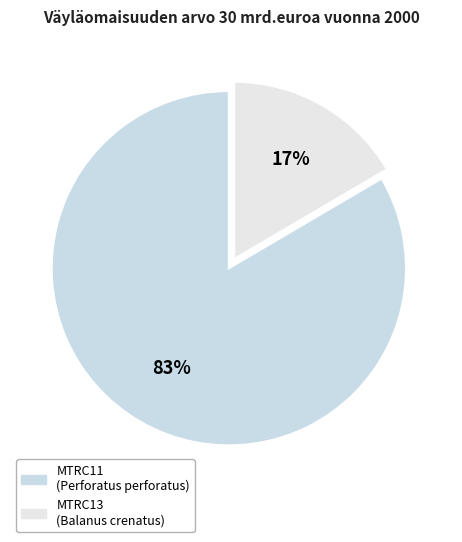

What is the total percentage of MTRC13 and MTRC11?

100.0%